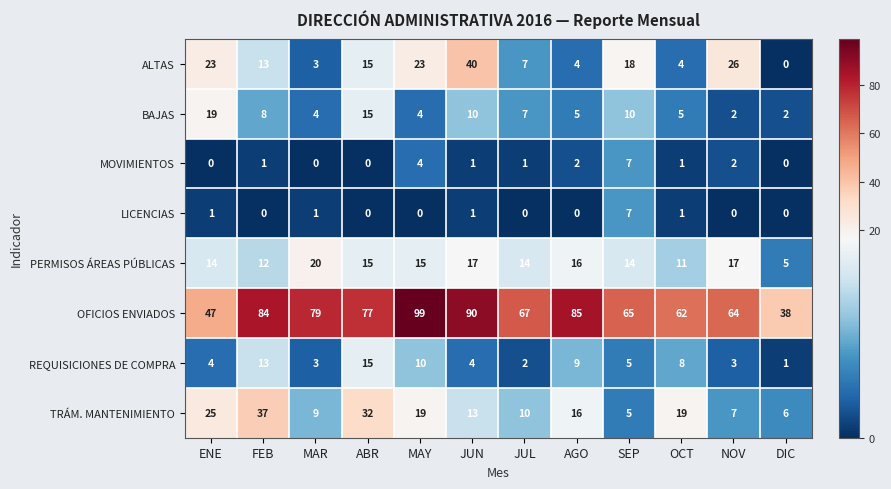

What is the difference between the maximum and minimum values in the BAJAS series?

17